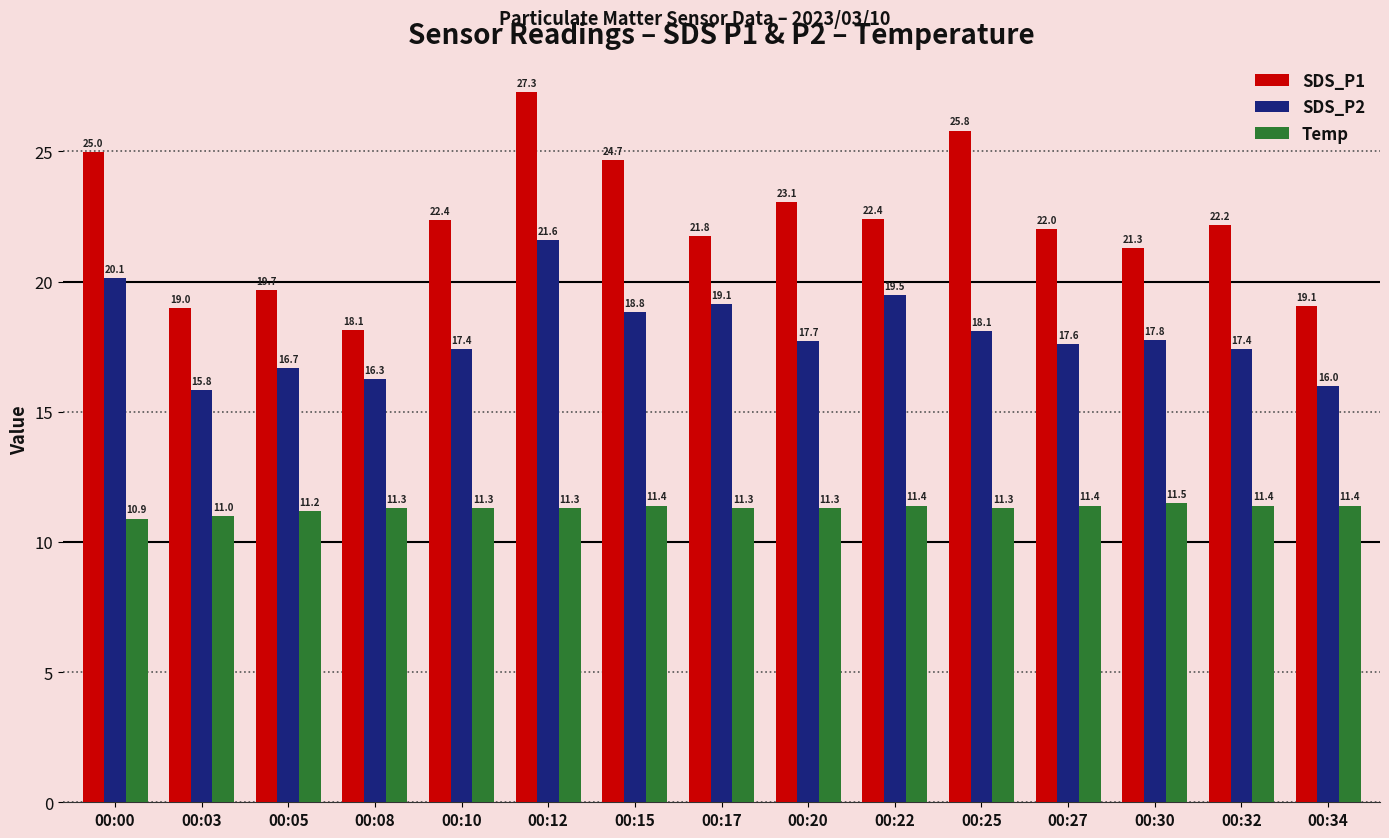

Is it true that SDS_P1 equals 11.6 at 00:15?

False